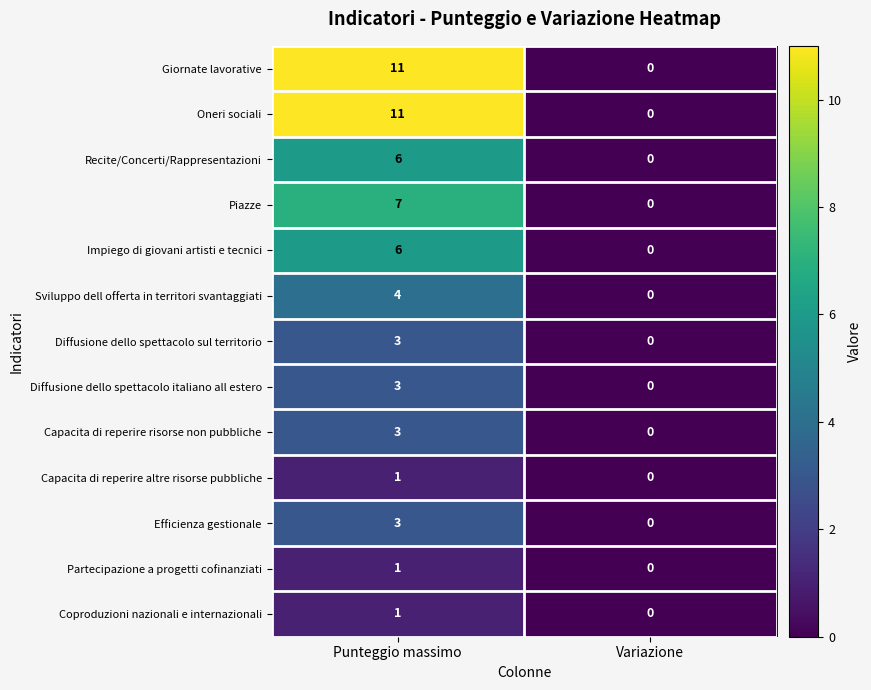

At which category is the sum across all series the highest?

Punteggio massimo